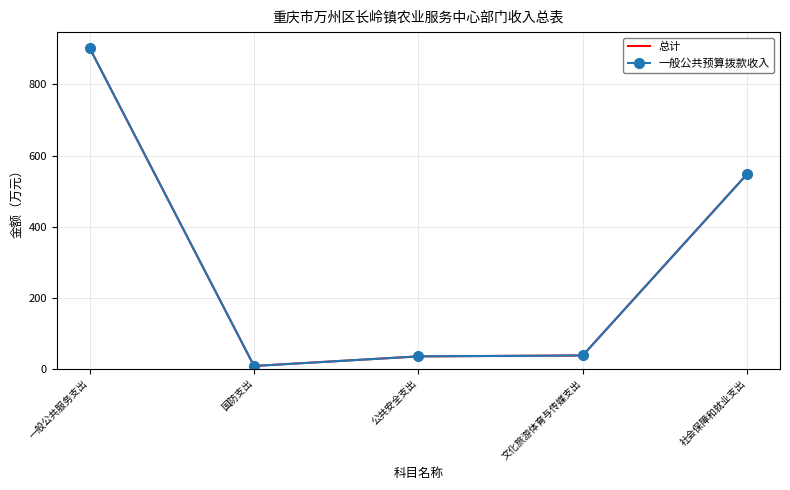

True or false: 一般公共预算拨款收入 and 总计 cross at least once.

False